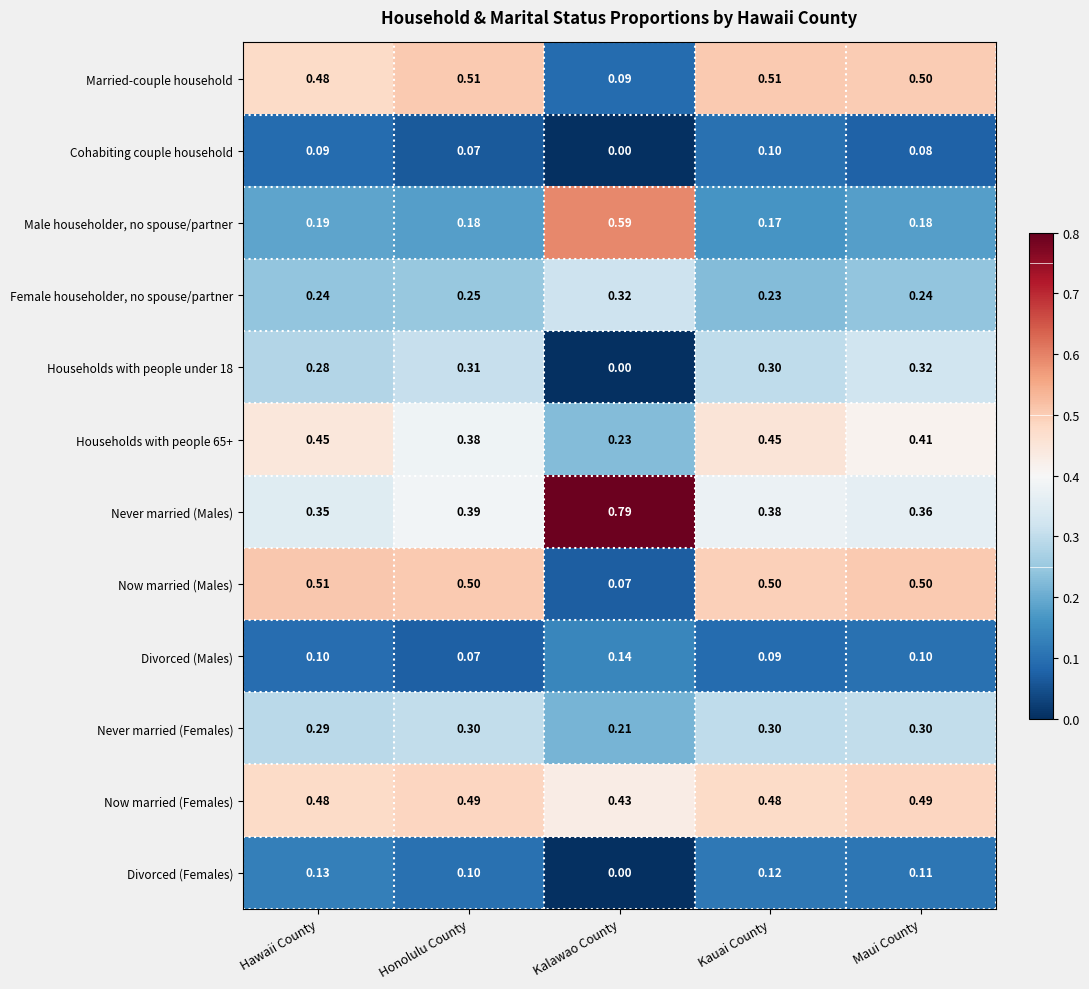

Which series has the largest total across all categories?

Now married (Females)